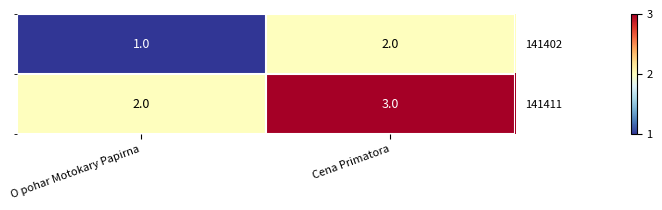

What is the difference between the 141411 values at Cena Primatora and O pohar Motokary Papirna?

1